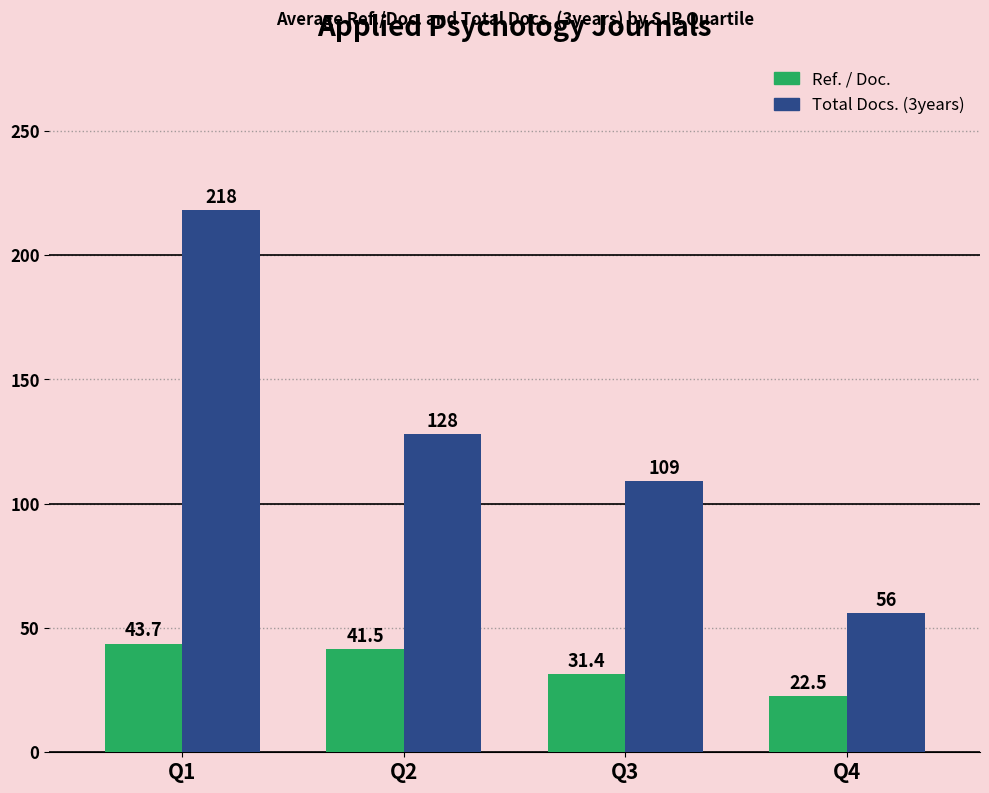

Which series has the largest range (max minus min)?

Total Docs. (3years)